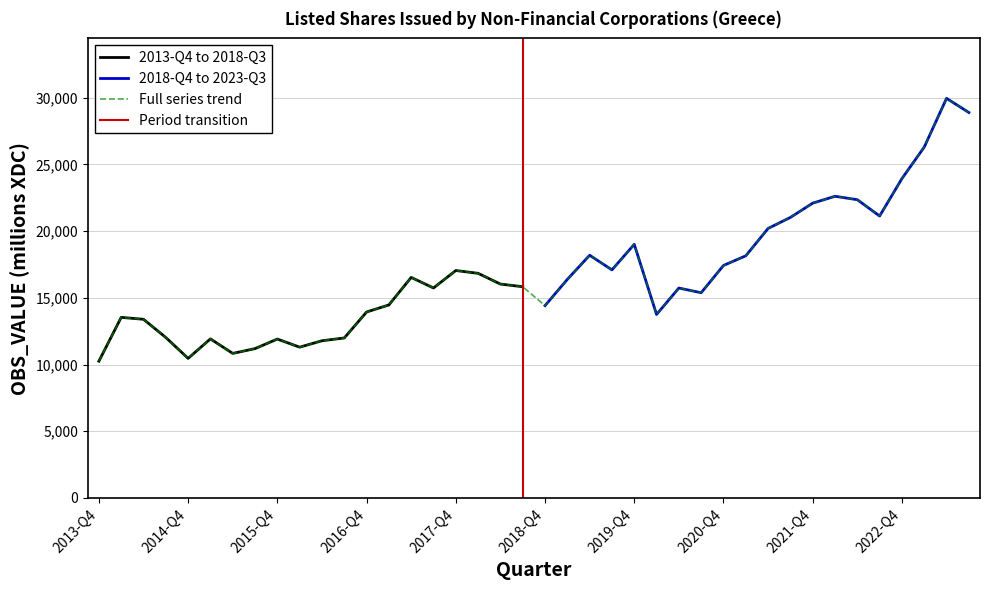

Which has a higher value, 2017-Q3 or 2018-Q2?

2018-Q2